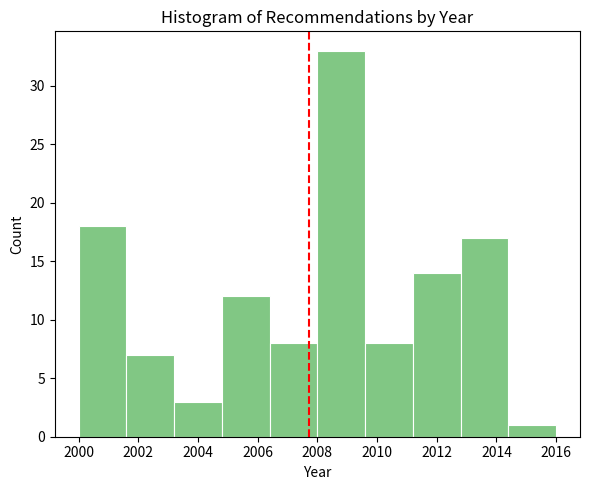

What is the height of the bar covering 2001.6 to 2003.2 on the x-axis? The values are not printed on the chart, so give them approximately, as read against the axis.

7